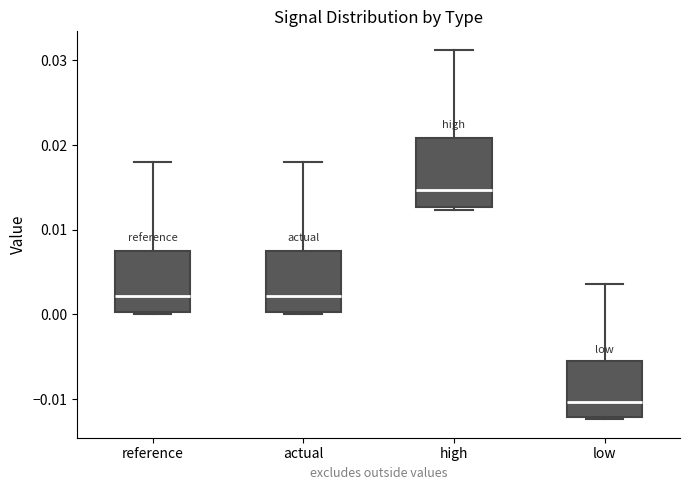

Reading left to right, read every box against the y-axis: the position of its median line, the range the box covers, and the ends of its whiskers. The values are not printed on the chart, so give them approximately, as read against the axis.

reference: median 0.002, box 0.000 to 0.008, whiskers 0.000 to 0.018
actual: median 0.002, box 0.000 to 0.008, whiskers 0.000 to 0.018
high: median 0.015, box 0.013 to 0.021, whiskers 0.012 to 0.031
low: median -0.010, box -0.012 to -0.006, whiskers -0.012 to 0.004